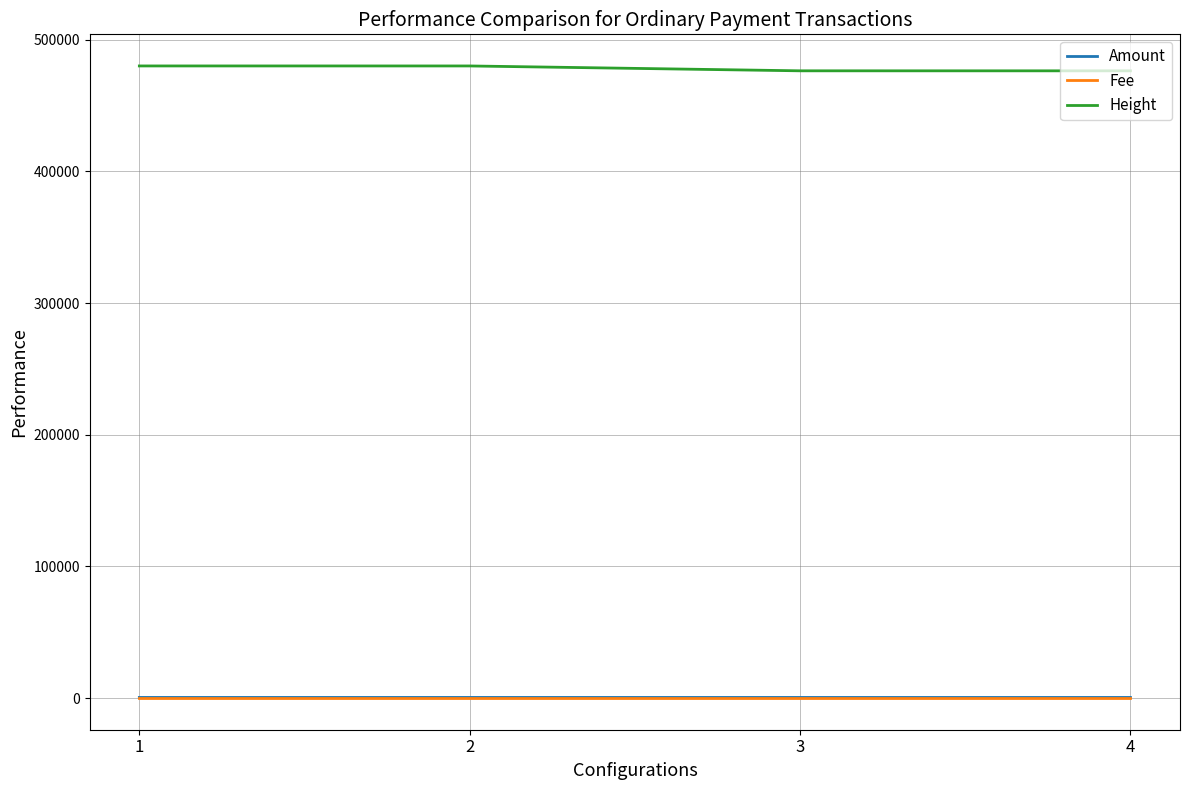

The value of Fee at 4 is 1. True or false?

True